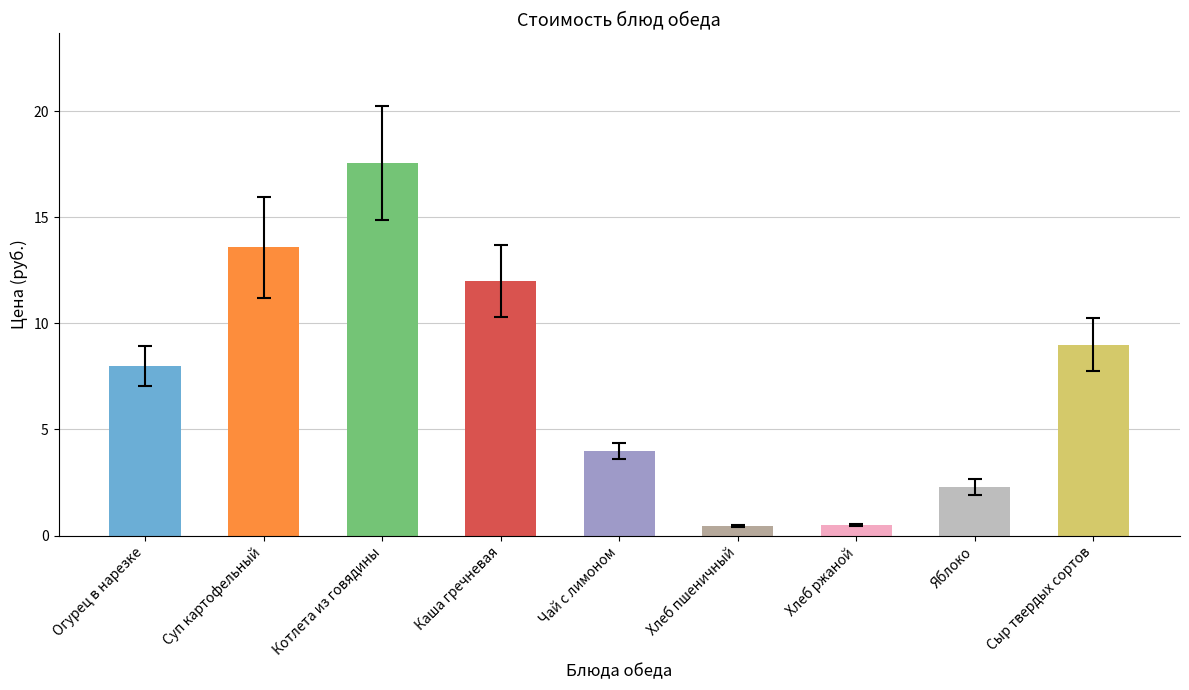

Is it true that the value at Котлета из говядины is 17.5?

True